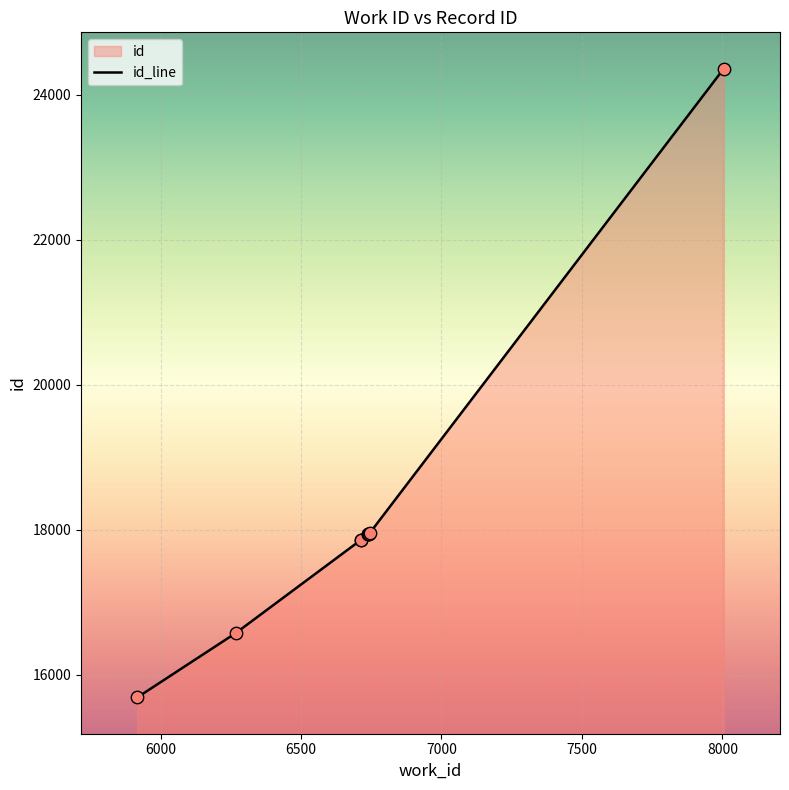

Approximately how many times larger is the value at 7000 compared to 6000?

1.1